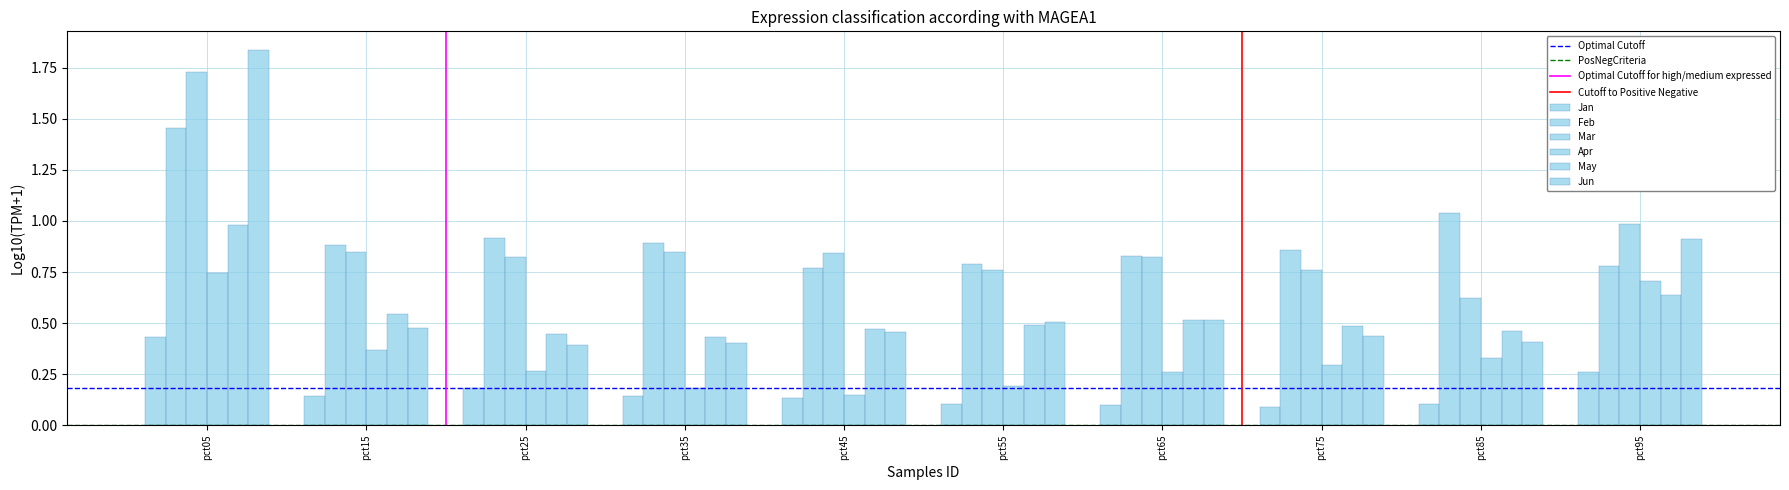

How many groups of bars are there?

10